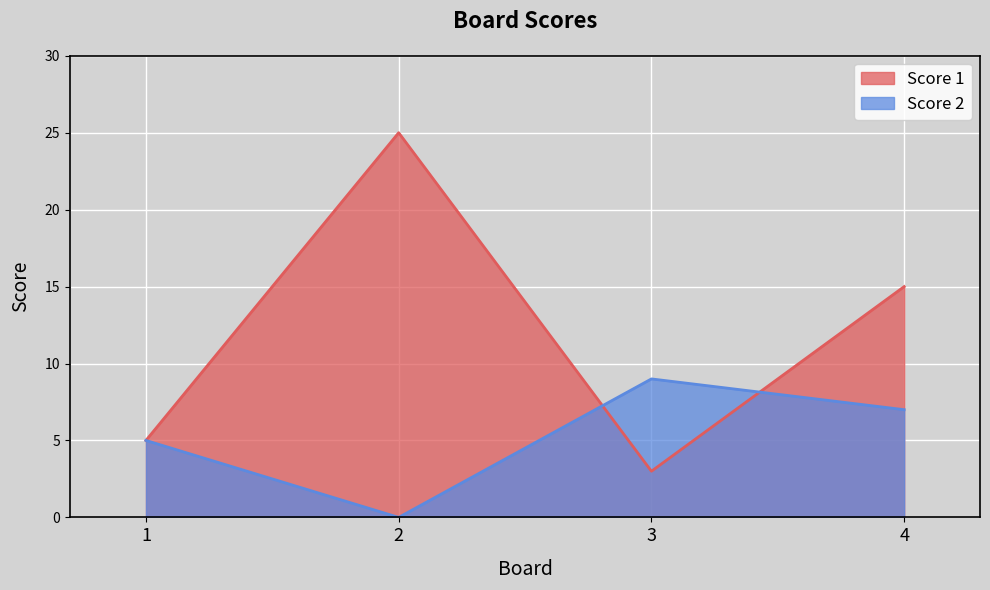

How many values in the Score 1 series are below 15?

2